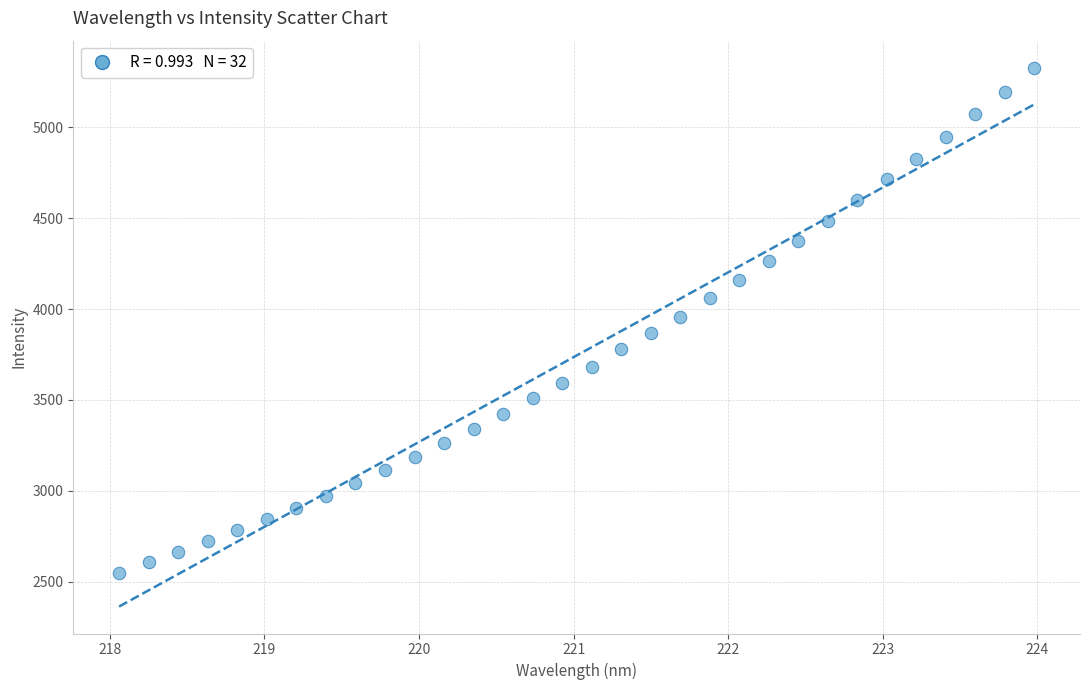

What is the range of X values (max minus min)?

5.9